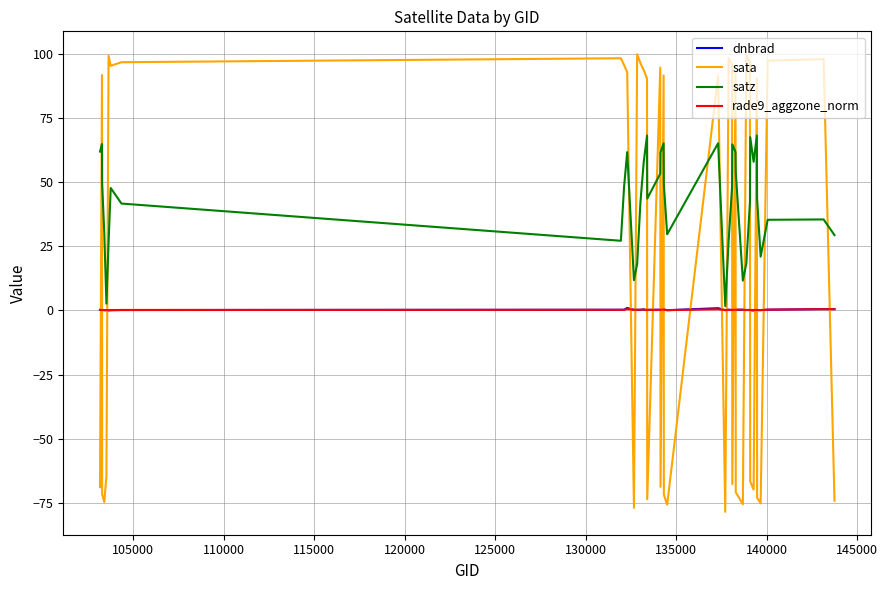

What is the maximum value shown in the chart?

99.7